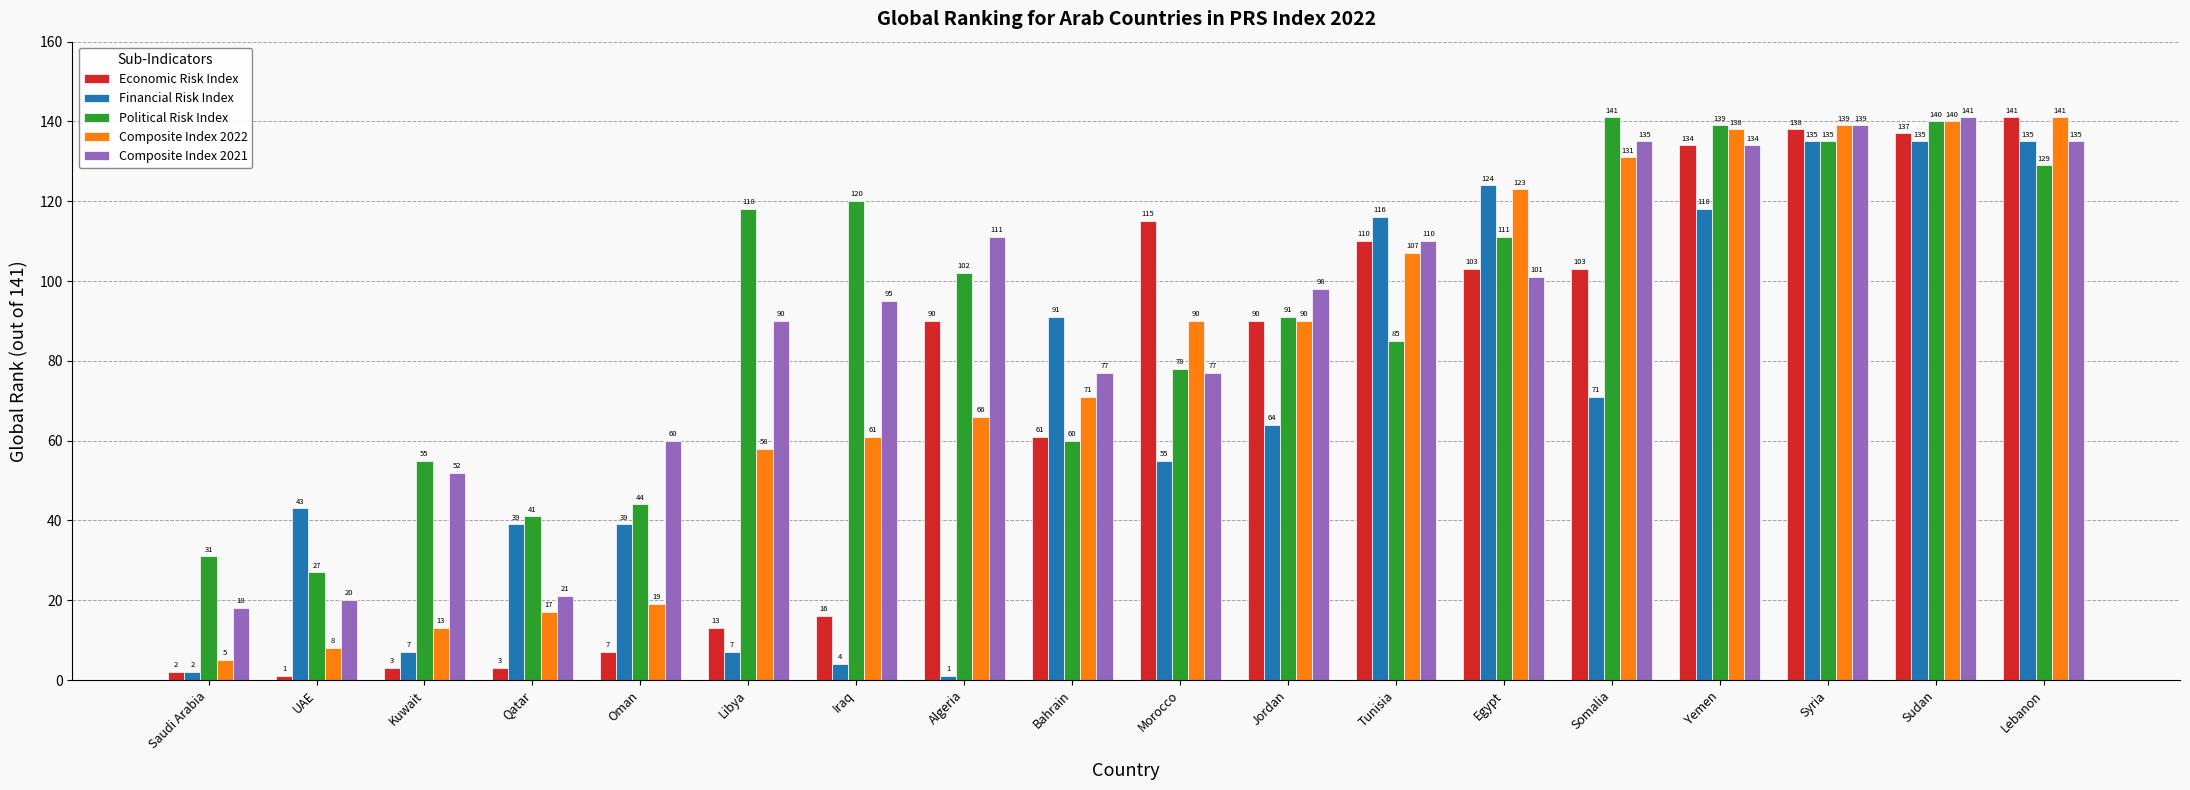

What is the average value of the Composite Index 2021 series?

90